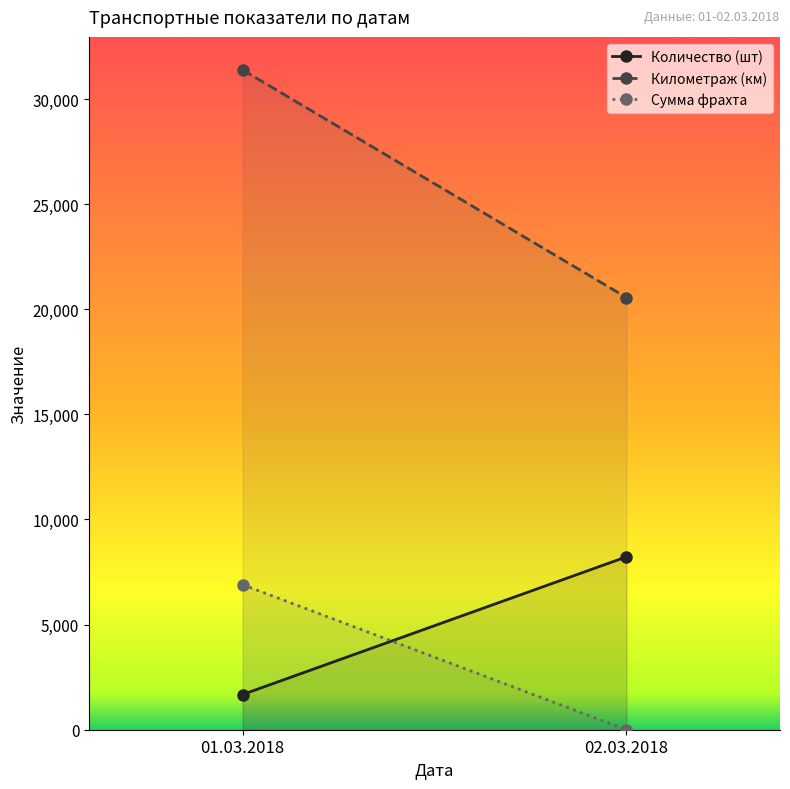

At which category is the sum across all series the highest?

01.03.2018